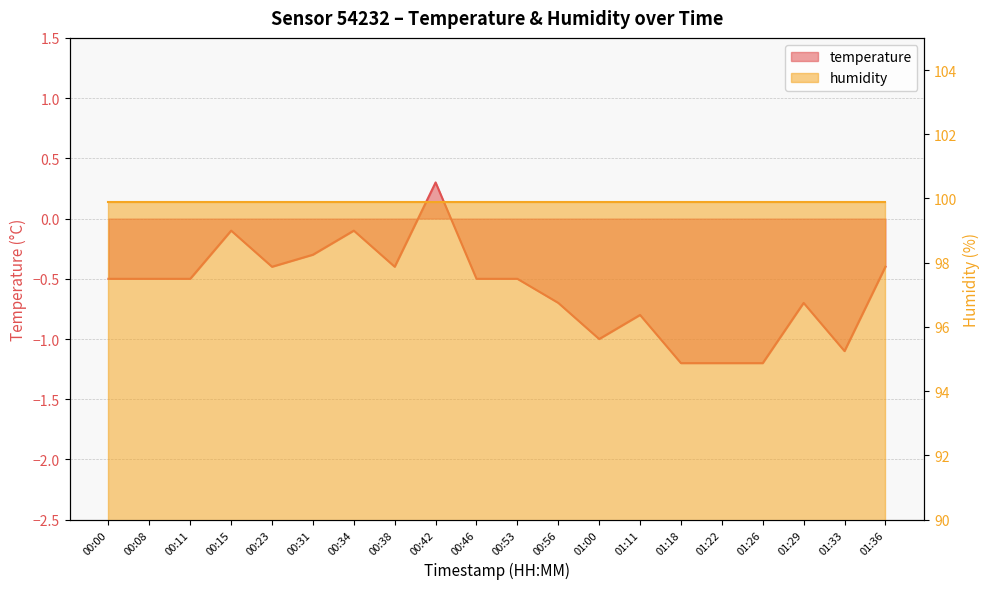

What is the difference between the maximum and minimum values?

1.5